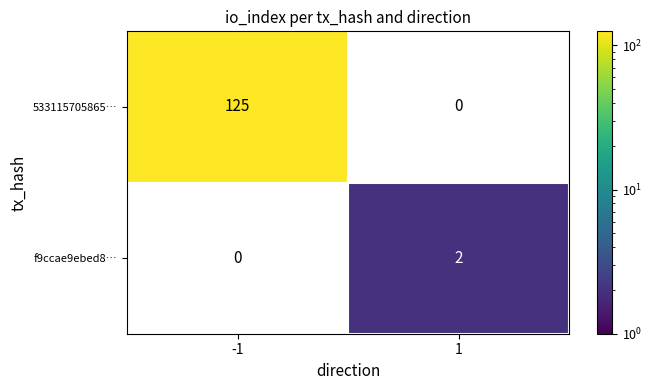

What is the maximum value shown in the chart?

125